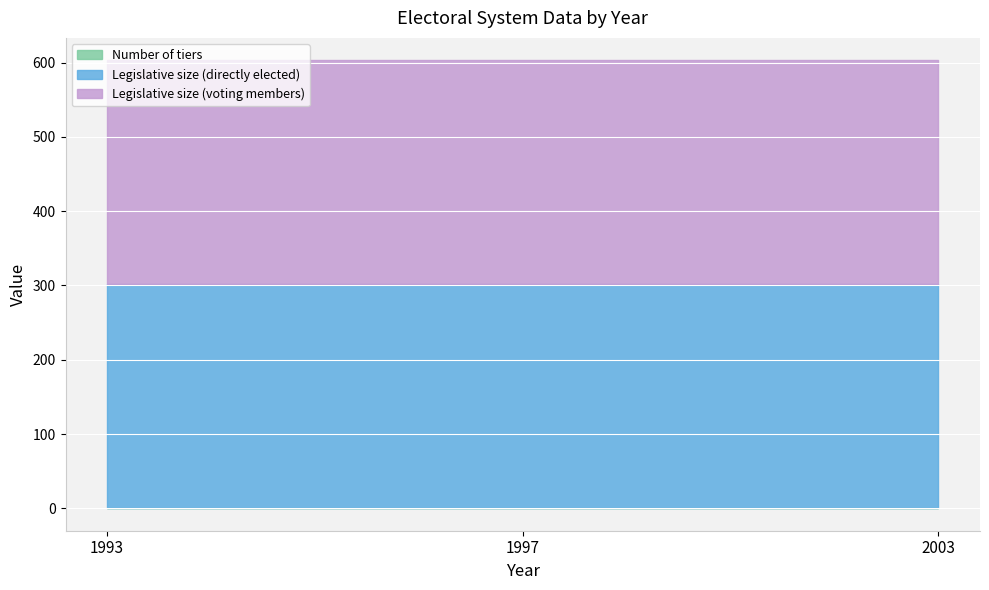

Reading right to left, transcribe all the data shown in this chart.

Number of tiers: 1	1	1
Legislative size (directly elected): 301	301	301
Legislative size (voting members): 301	301	301